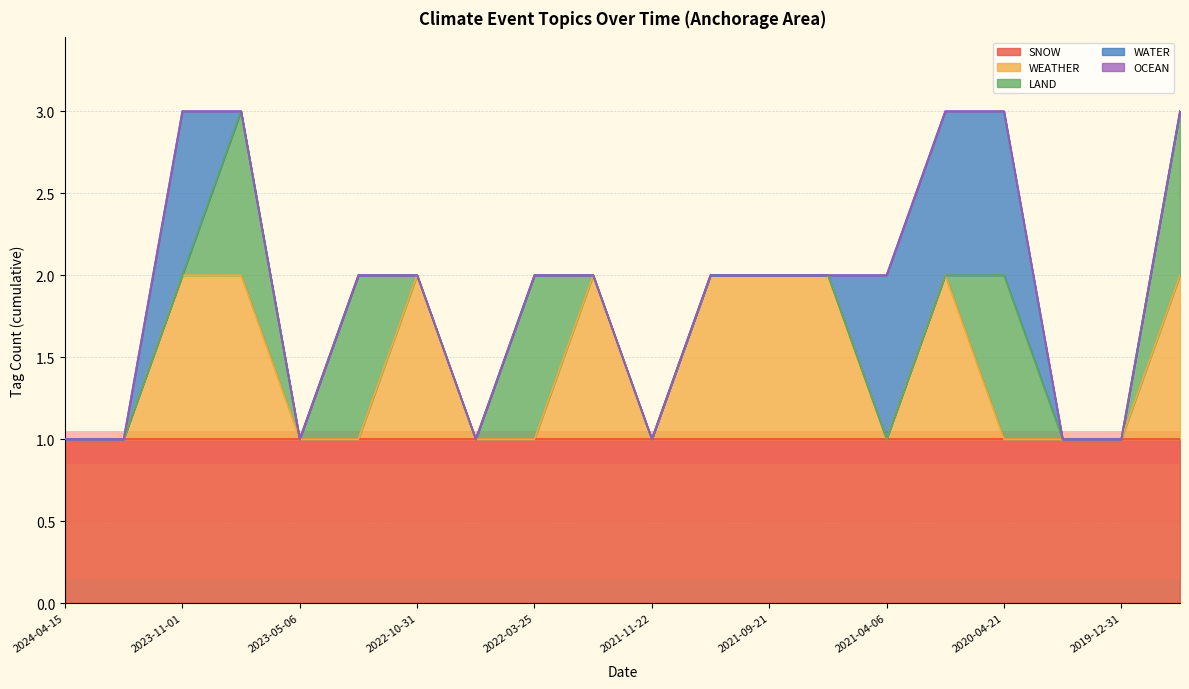

At how many categories does at least one series exceed 0?

20